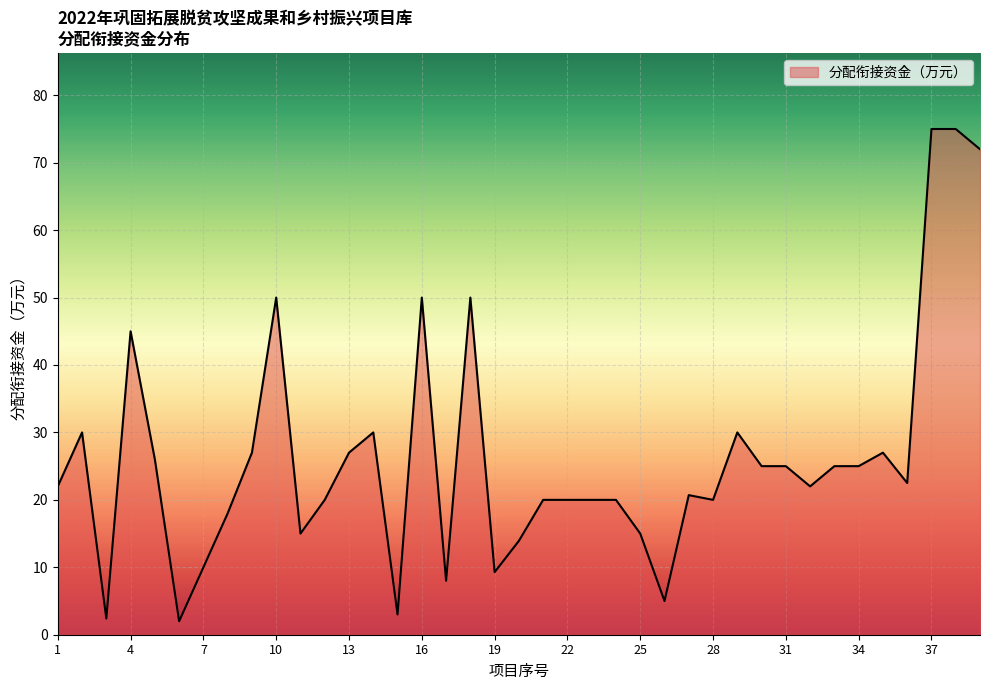

What is the difference between the maximum and minimum values?

73.0